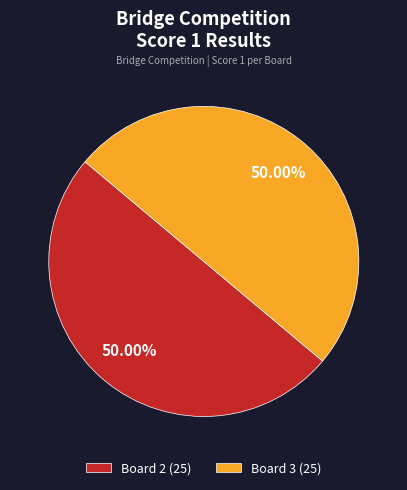

Do Board 2 (25) and Board 3 (25) together represent more than half of the pie?

Yes